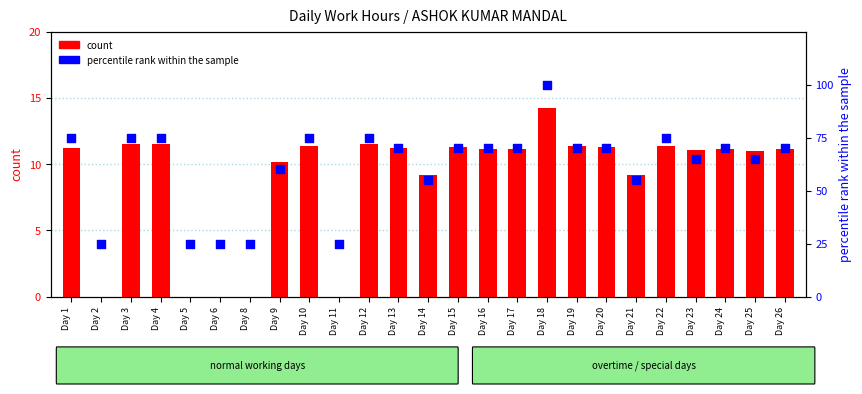

What is the total value across all series at Day 8?

25.0